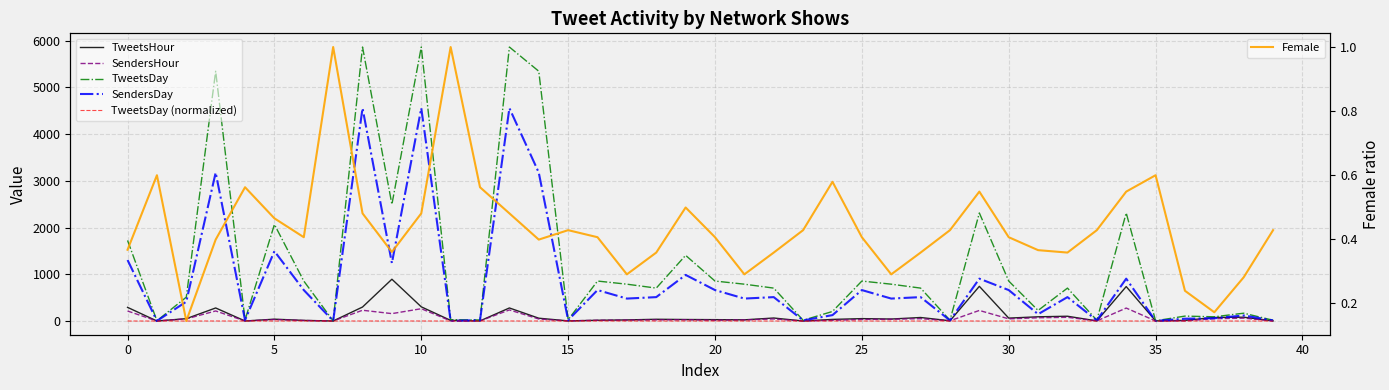

Does the chart have visible grid lines?

Yes